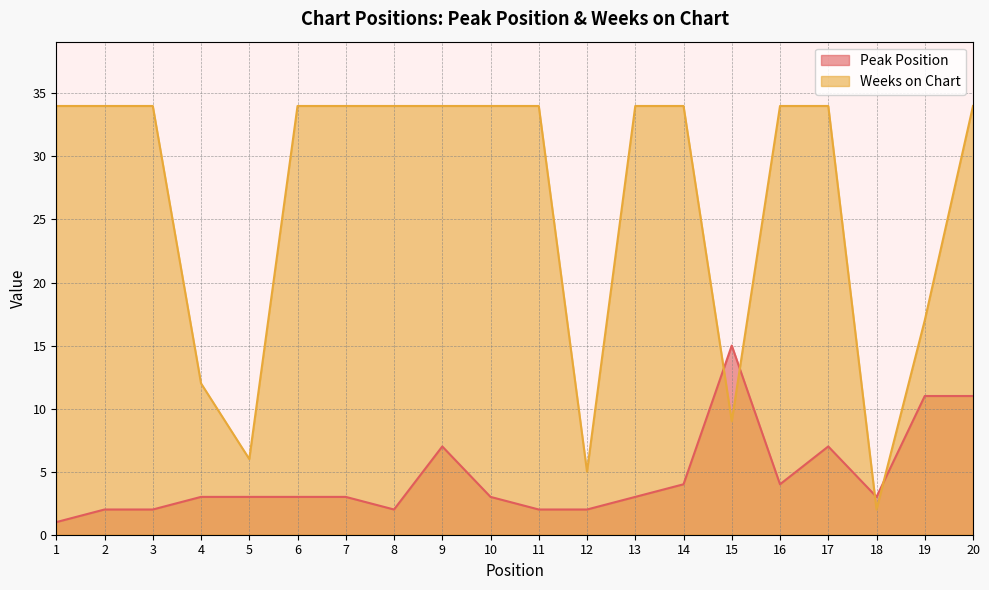

What is the value of the Weeks on Chart point at the 9th from the left?

34